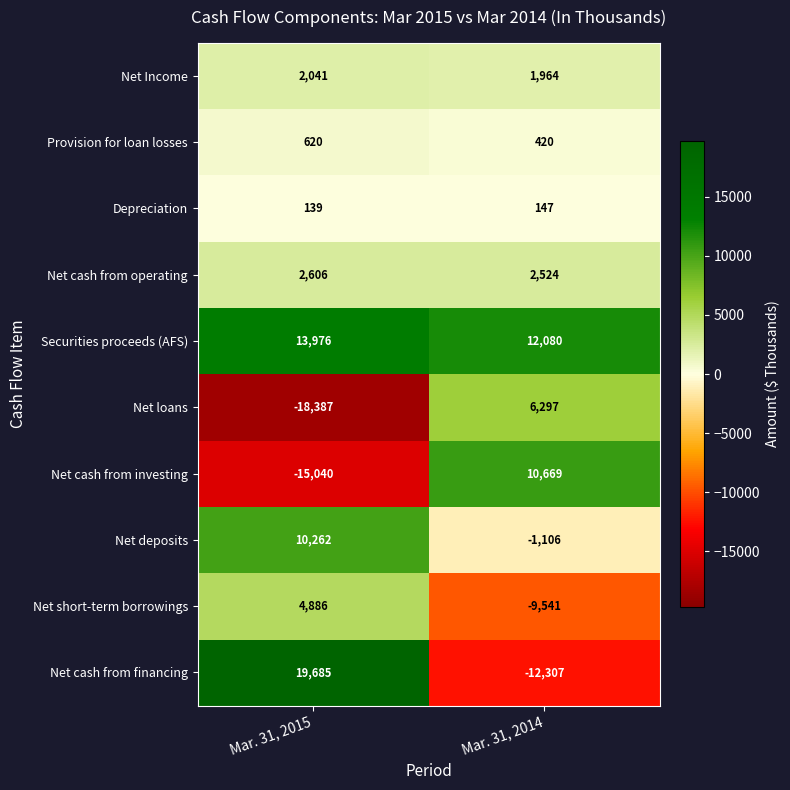

Where is Net cash from investing nearest to the value -2185?

Mar. 31, 2014